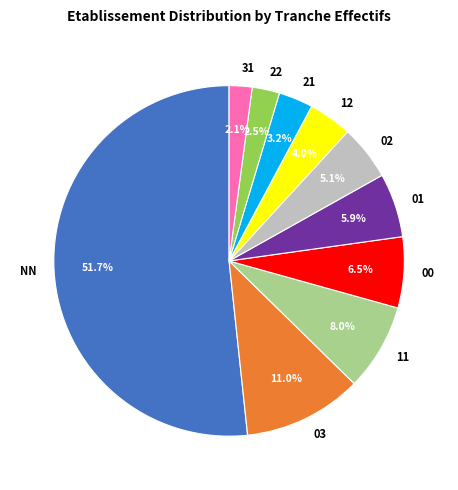

What is the largest slice in the pie chart?

NN